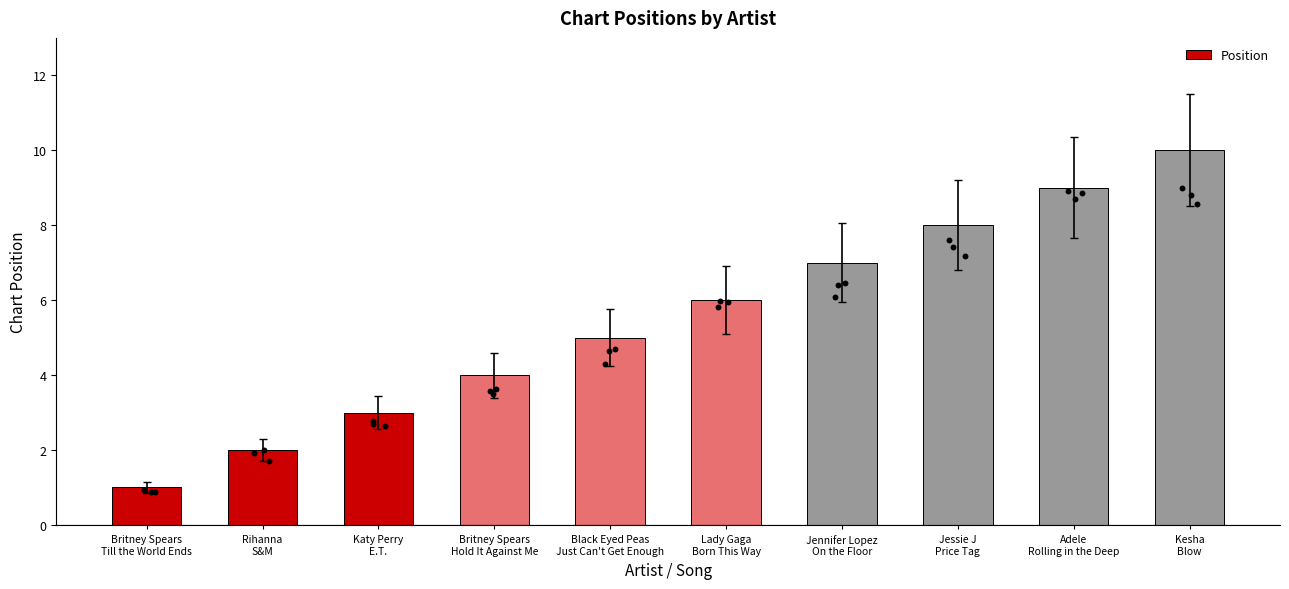

What is the change in value from Rihanna
S&M to Black Eyed Peas
Just Can't Get Enough?

+3